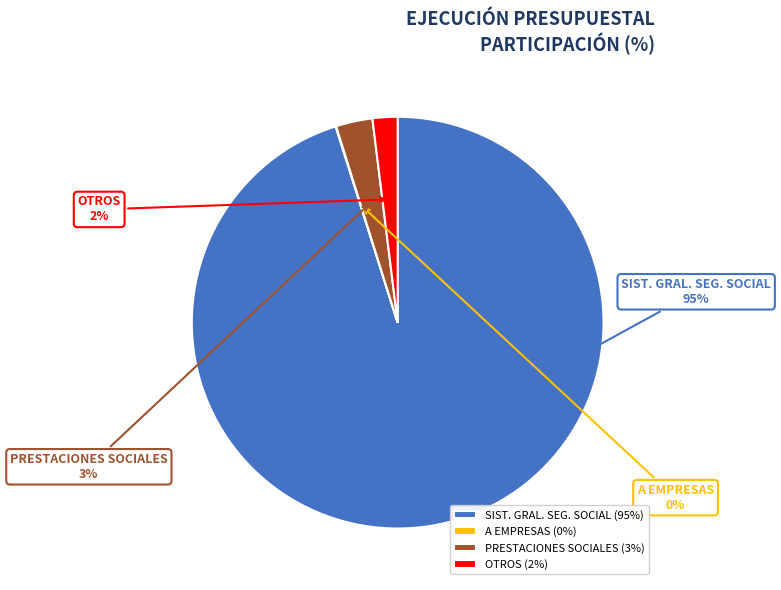

To the nearest percent, what portion does OTROS (2%) represent?

2%